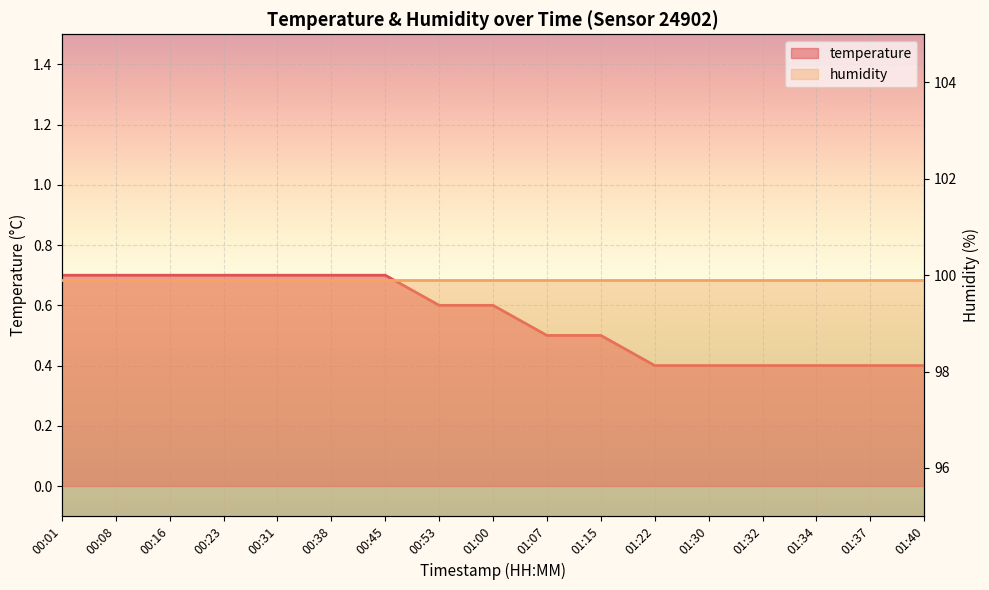

Rank the categories by value from lowest to highest.

01:22, 01:30, 01:32, 01:34, 01:37, 01:40, 01:07, 01:15, 00:53, 01:00, 00:01, 00:08, 00:16, 00:23, 00:31, 00:38, 00:45